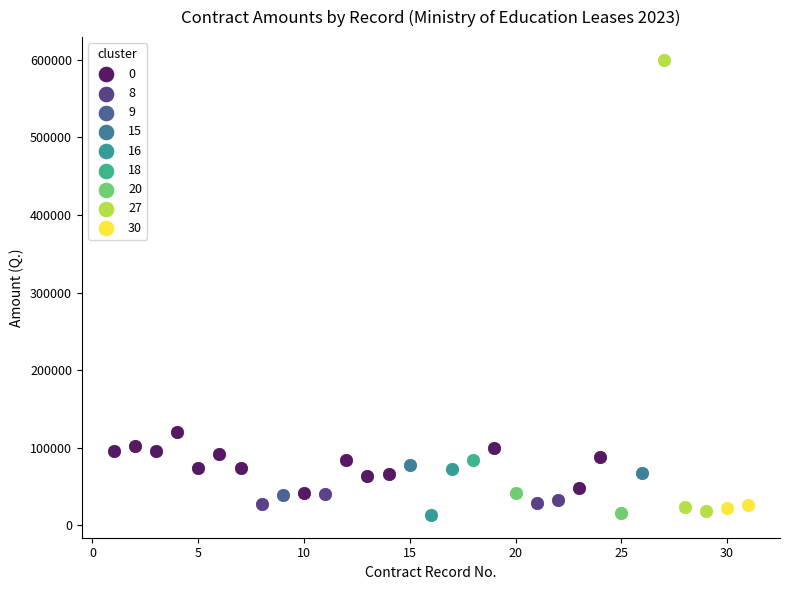

What are all the series names shown in the legend?

0, 8, 9, 15, 16, 18, 20, 27, 30